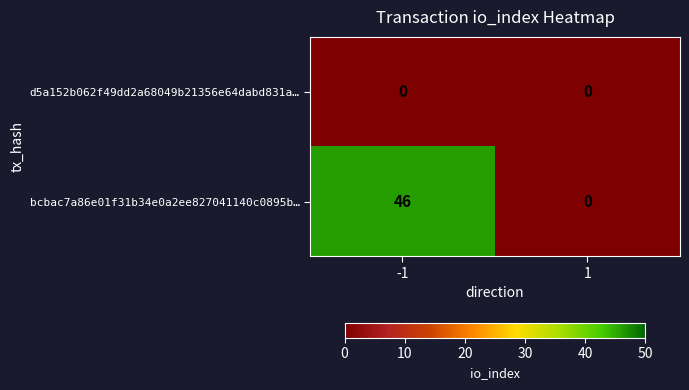

What is the spread (max minus min) of values at -1?

46